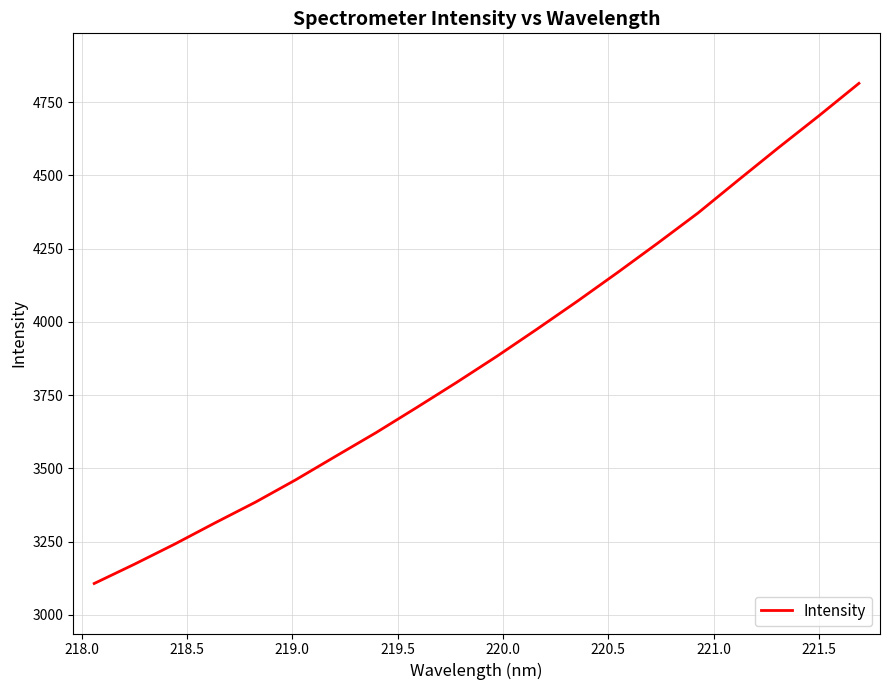

What is the average value?

3884.2